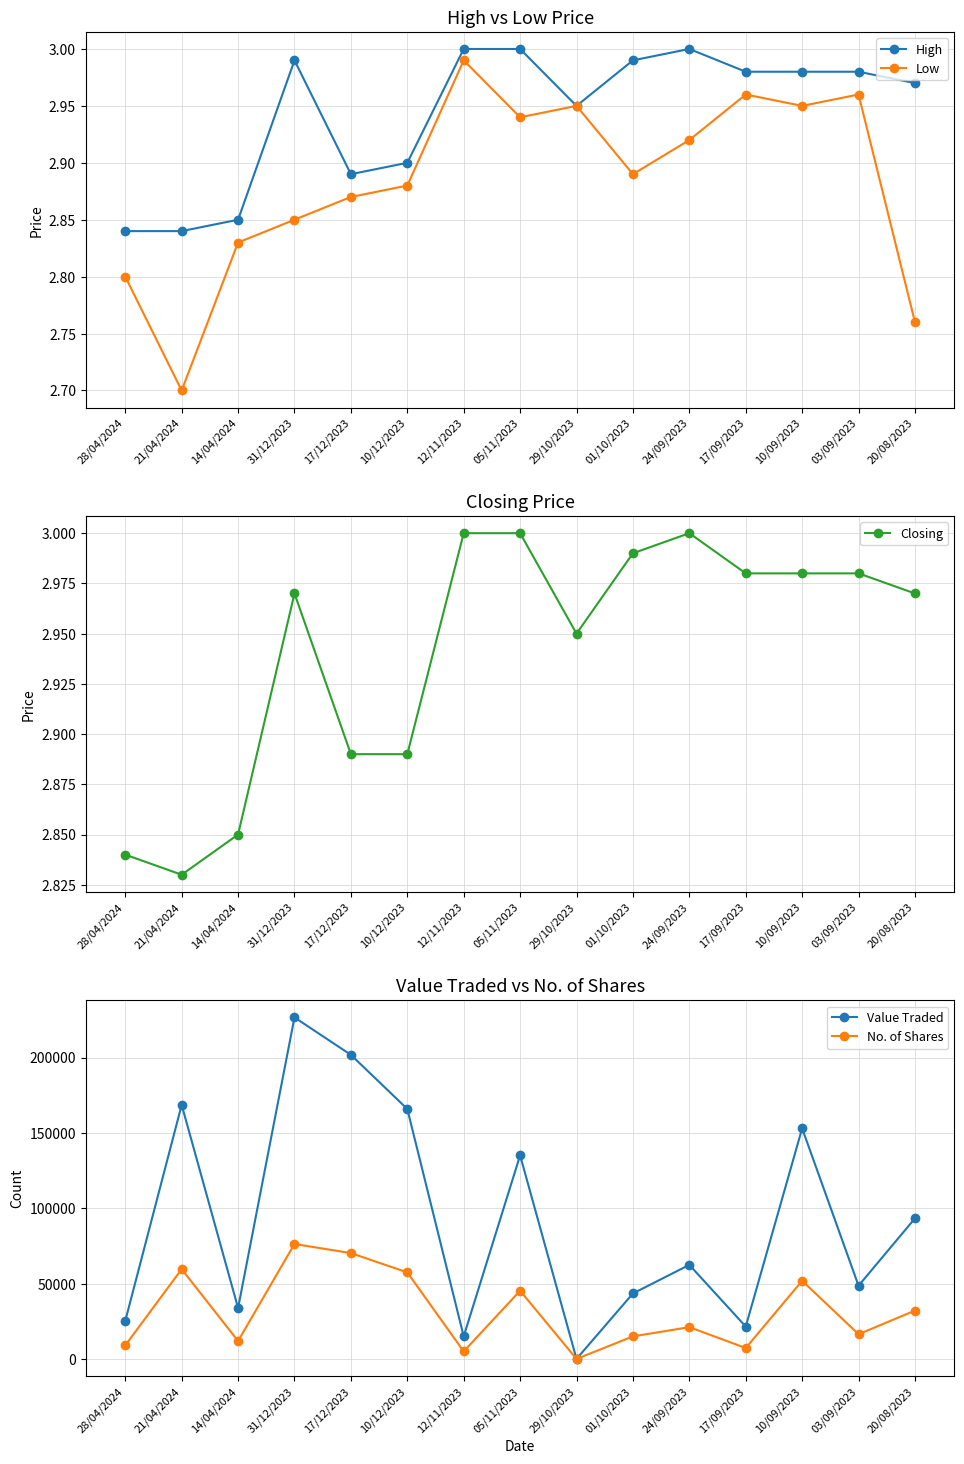

Count the number of data series in this chart.

5